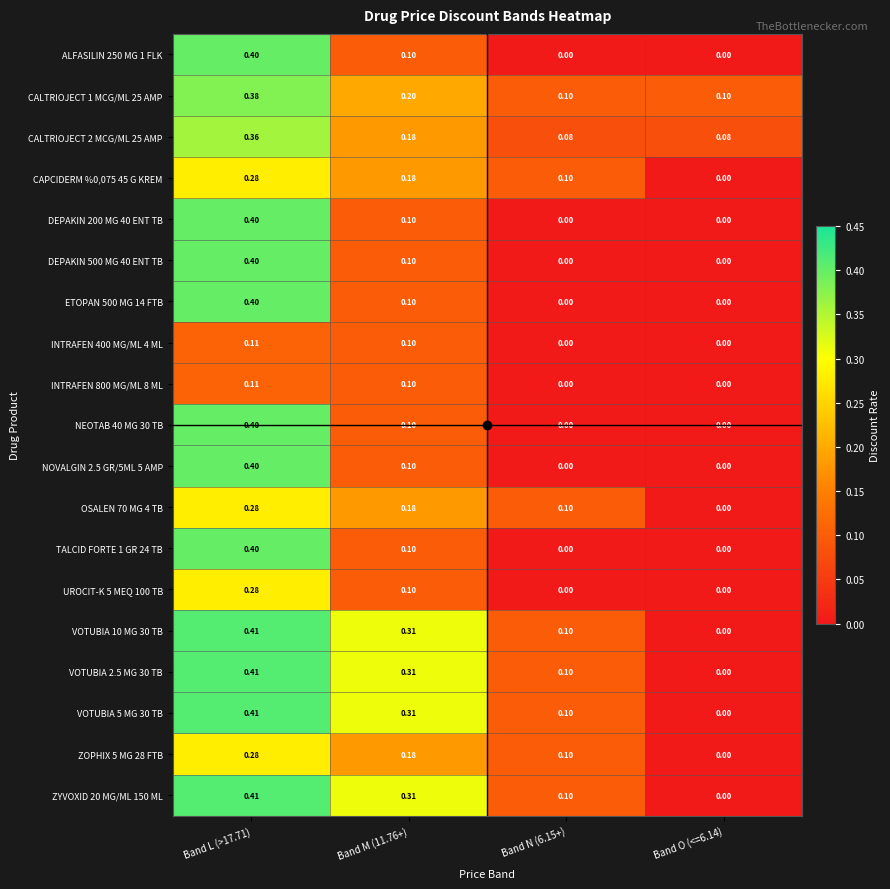

Is the value of DEPAKIN 200 MG 40 ENT TB at Band L (>17.71) greater than the value of OSALEN 70 MG 4 TB at Band N (6.15+)?

Yes